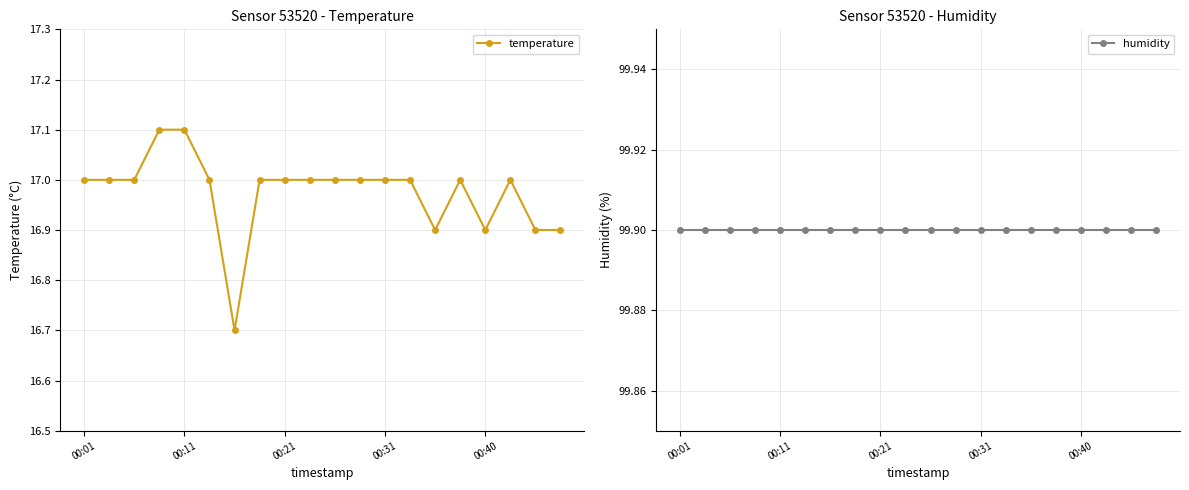

Count the temperature values in the range 17 to 18.

15